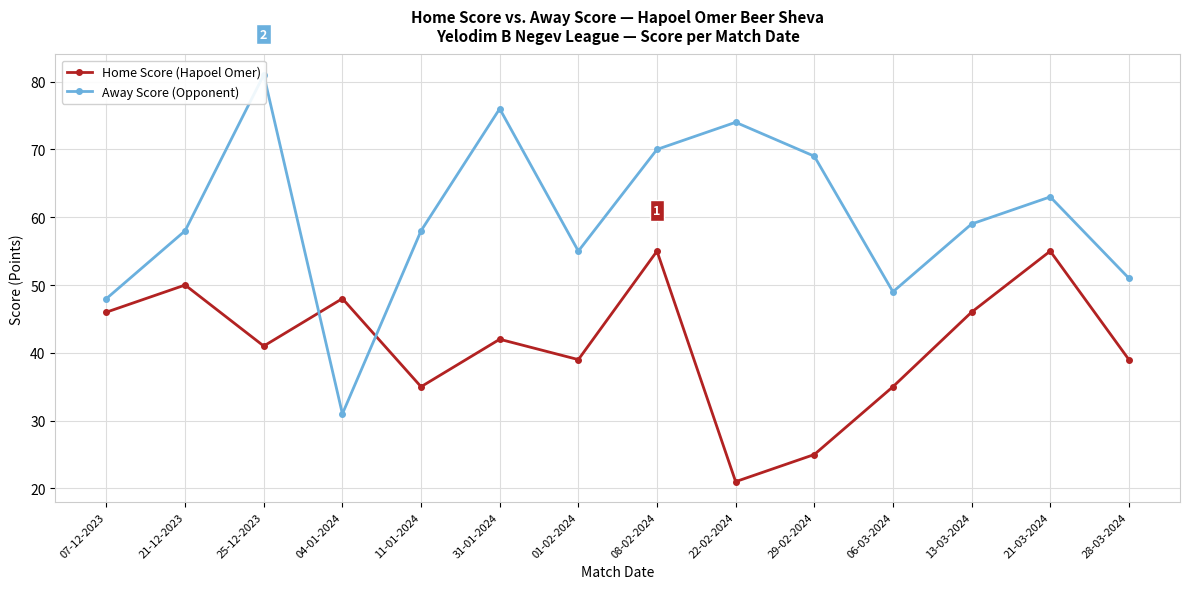

How many values in the Away Score series are below 59?

7